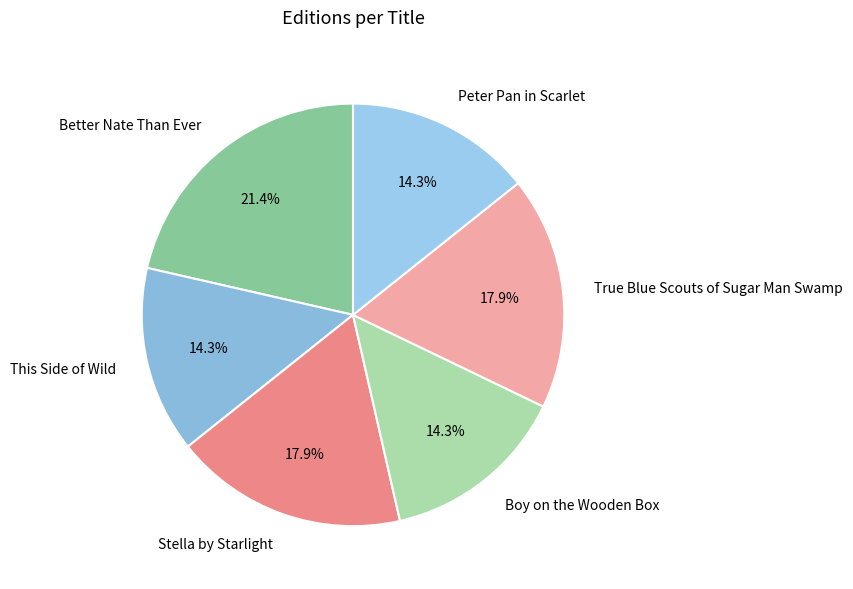

What is the largest slice in the pie chart?

Better Nate Than Ever